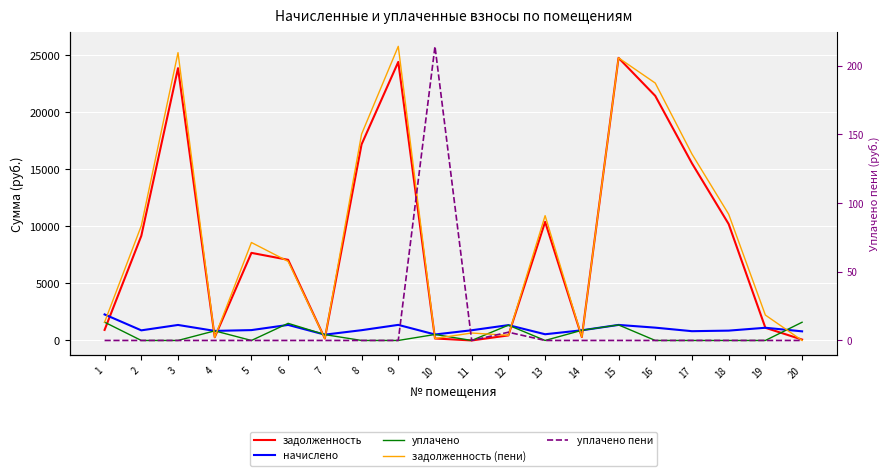

At which label does уплачено пени reach its peak?

10